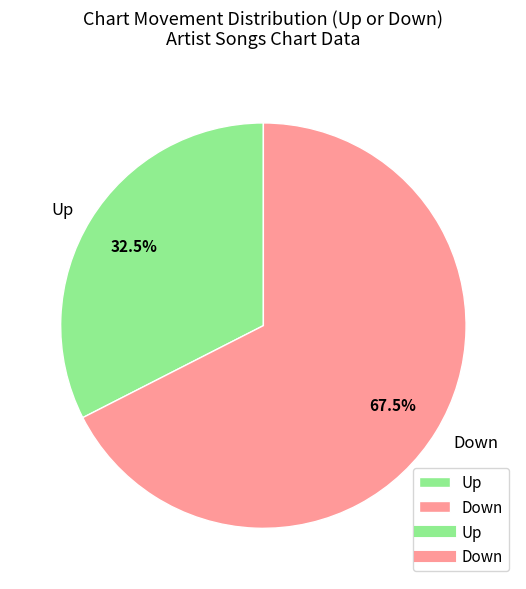

Which category has the biggest portion of the pie?

Down